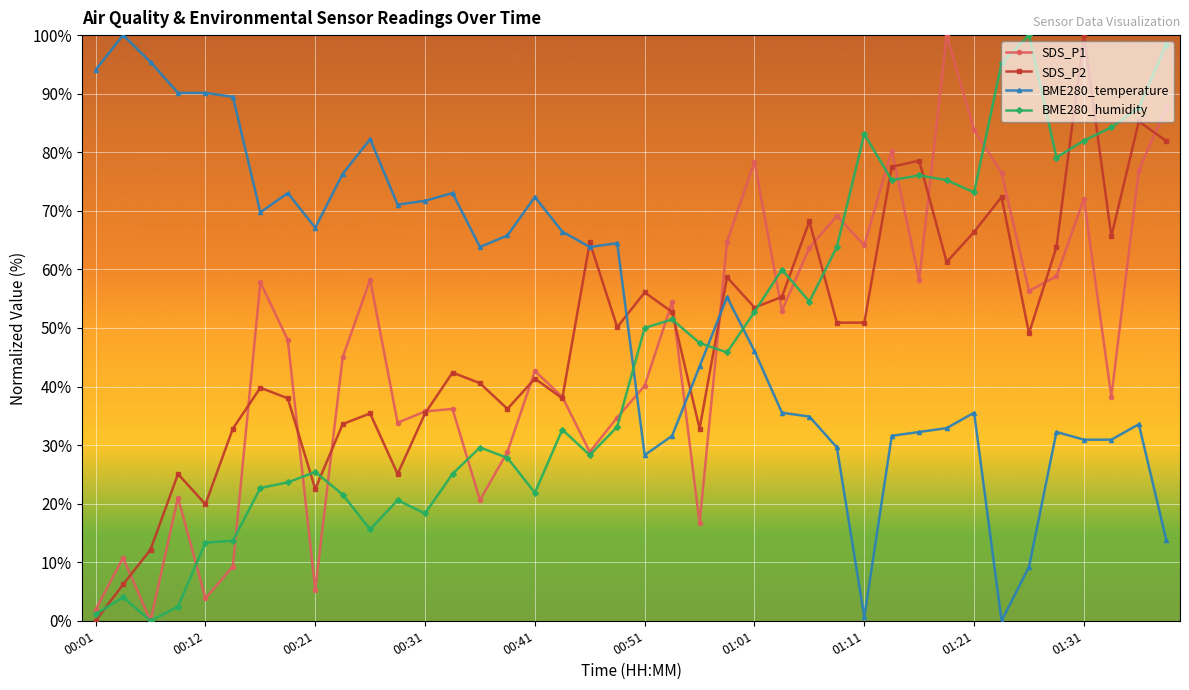

True or false: BME280_temperature and BME280_humidity intersect in this chart.

True